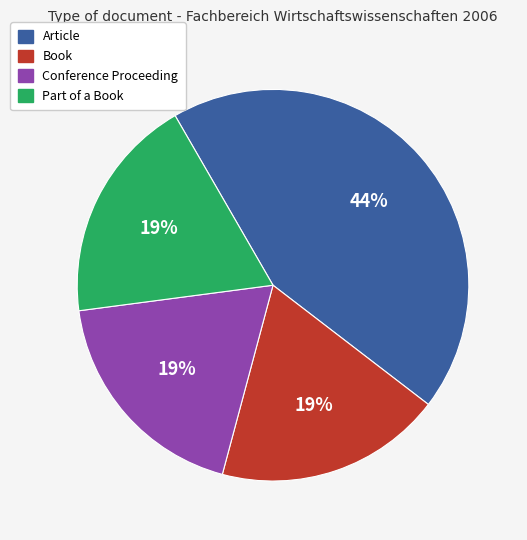

Which category has the biggest portion of the pie?

Article